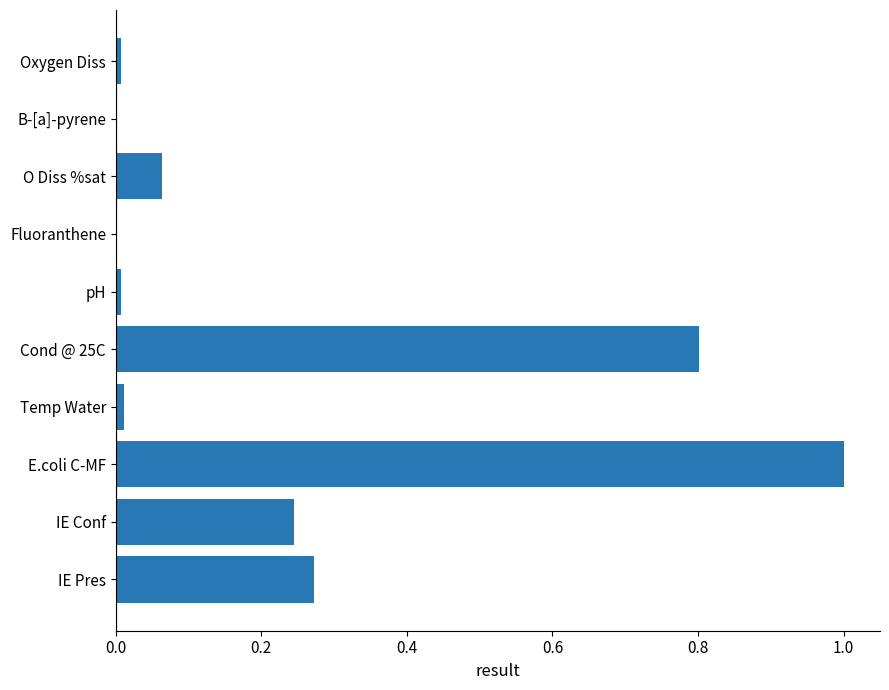

Which label corresponds to the largest value in the chart?

E.coli C-MF